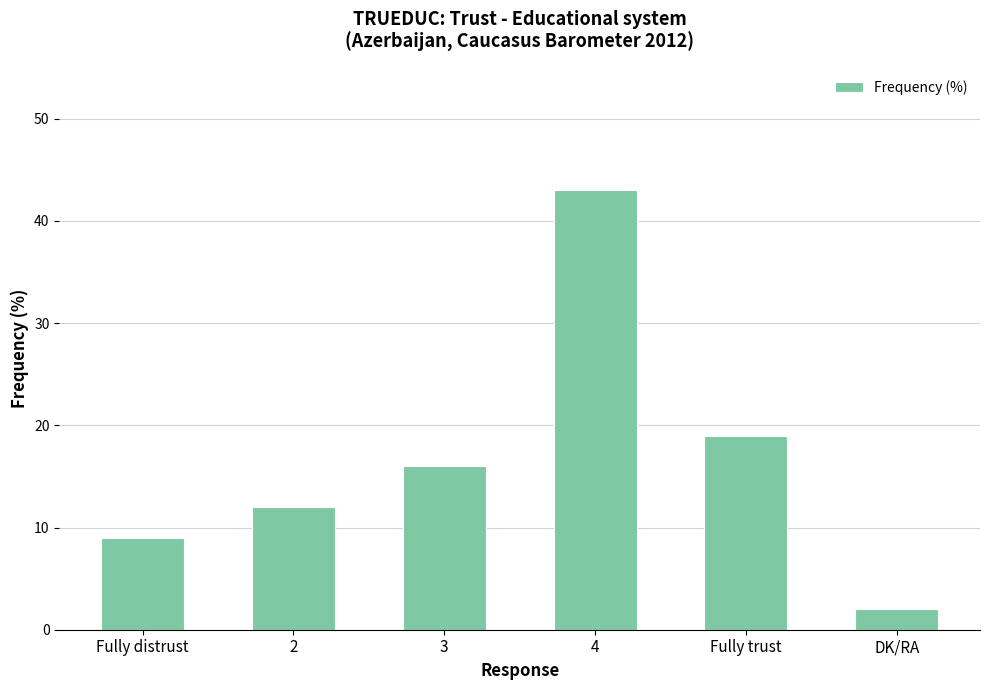

Reading left to right, list all the values displayed in this chart.

9	12	16	43	19	2